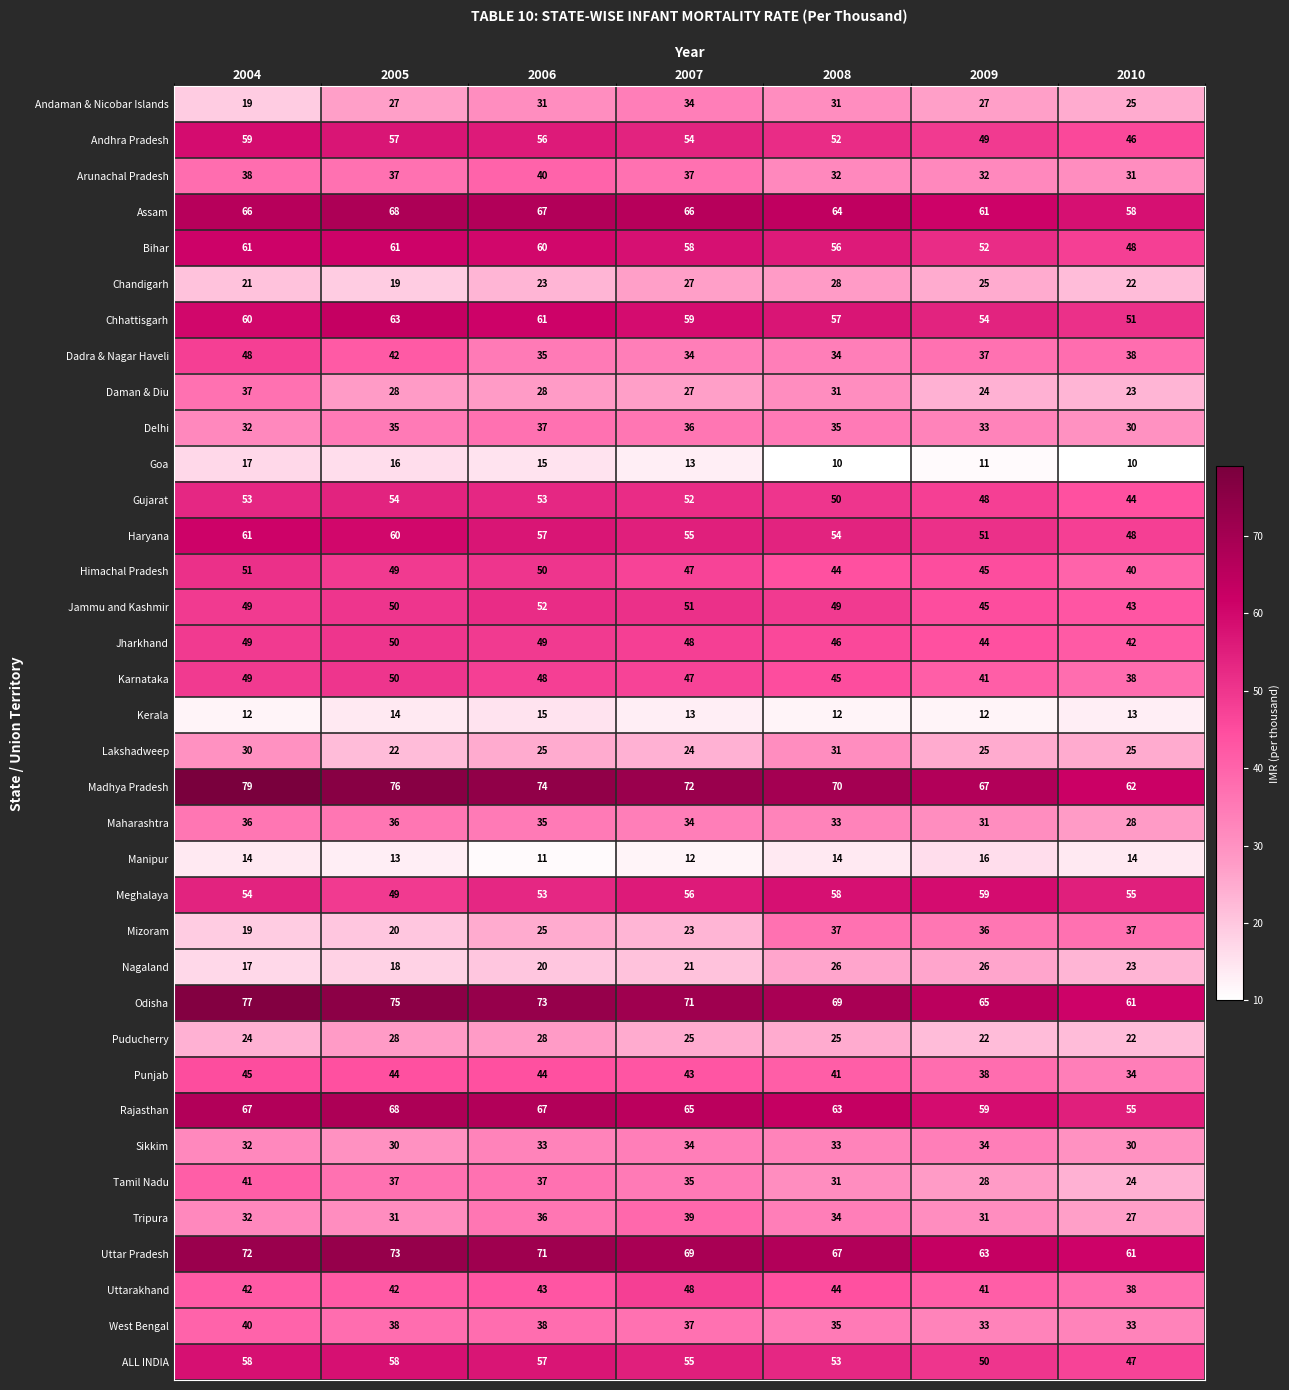

Between 2006 and 2008, which series saw the biggest shift?

Mizoram